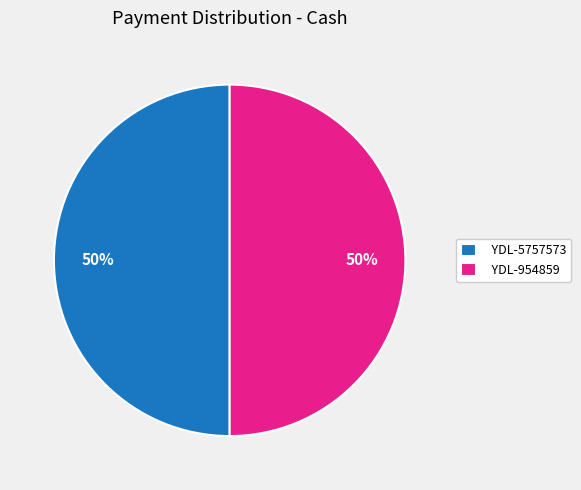

Count the number of slices in the pie.

2